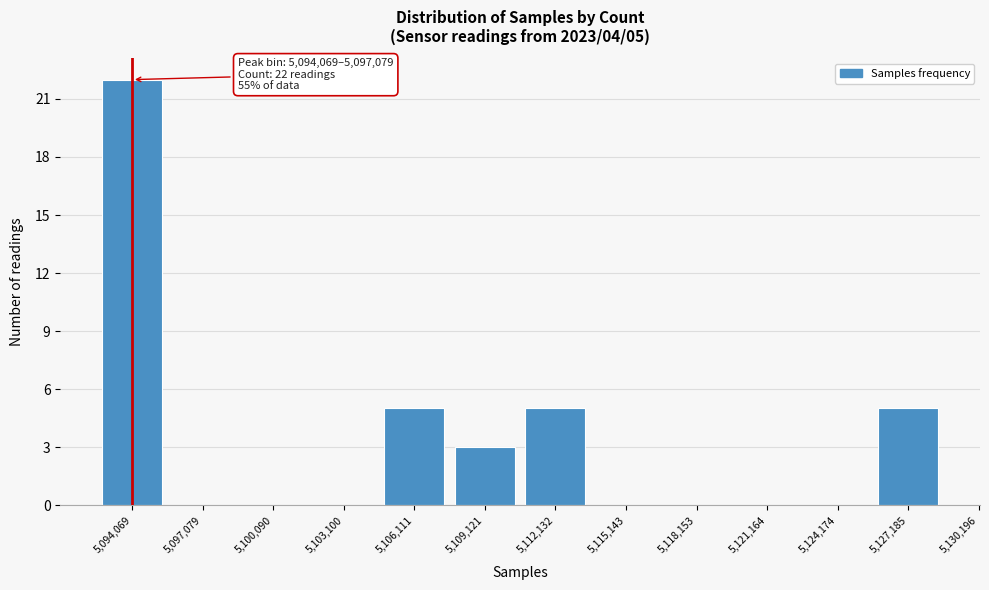

Reading left to right, extract all data points from this chart.

5,094,069=22	5,097,079=0	5,100,090=0	5,103,100=0	5,106,111=5	5,109,121=3	5,112,132=5	5,115,143=0	5,118,153=0	5,121,164=0	5,124,174=0	5,127,185=5